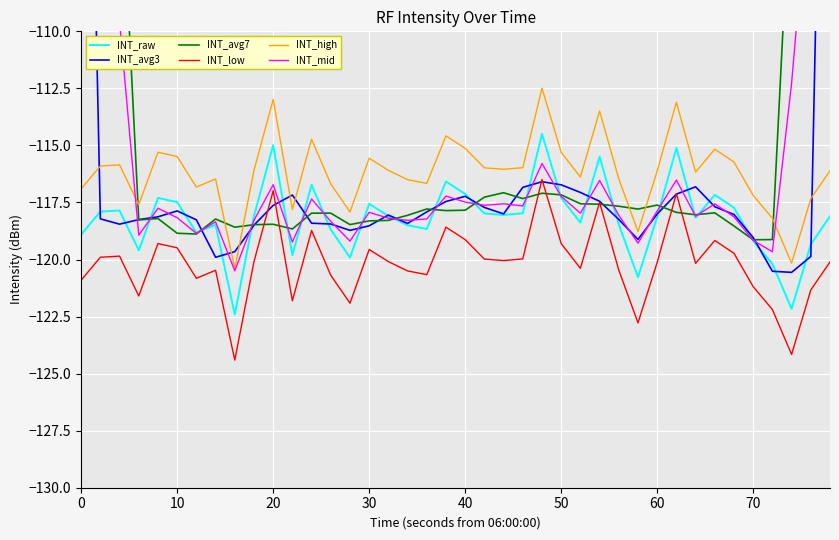

Read the INT_low value at 40.

-119.1